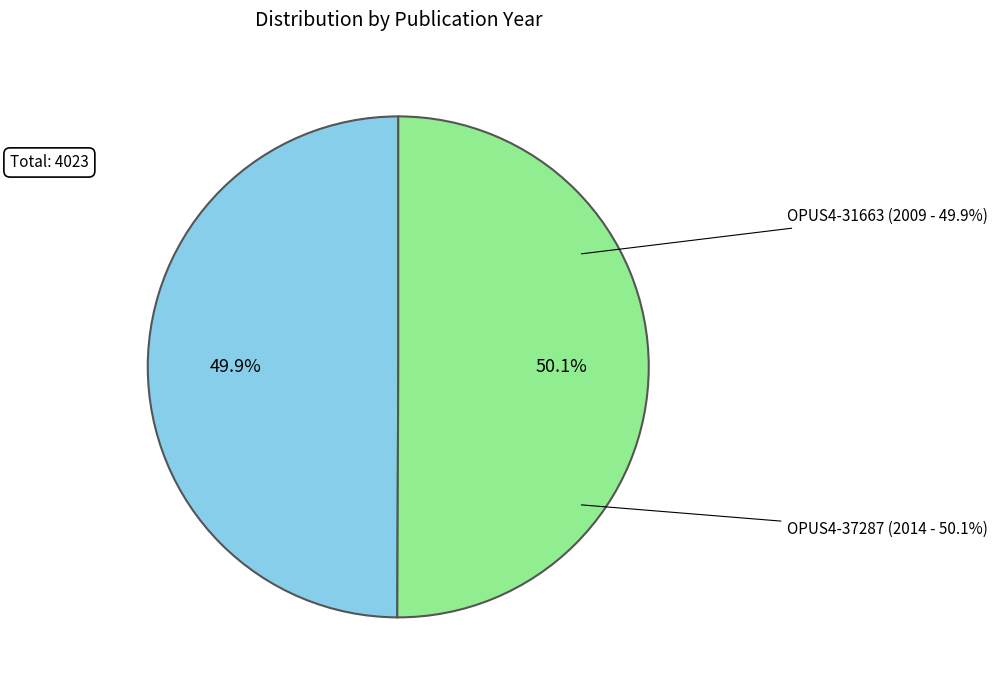

To the nearest percent, what portion does OPUS4-31663 (2009) represent?

50%